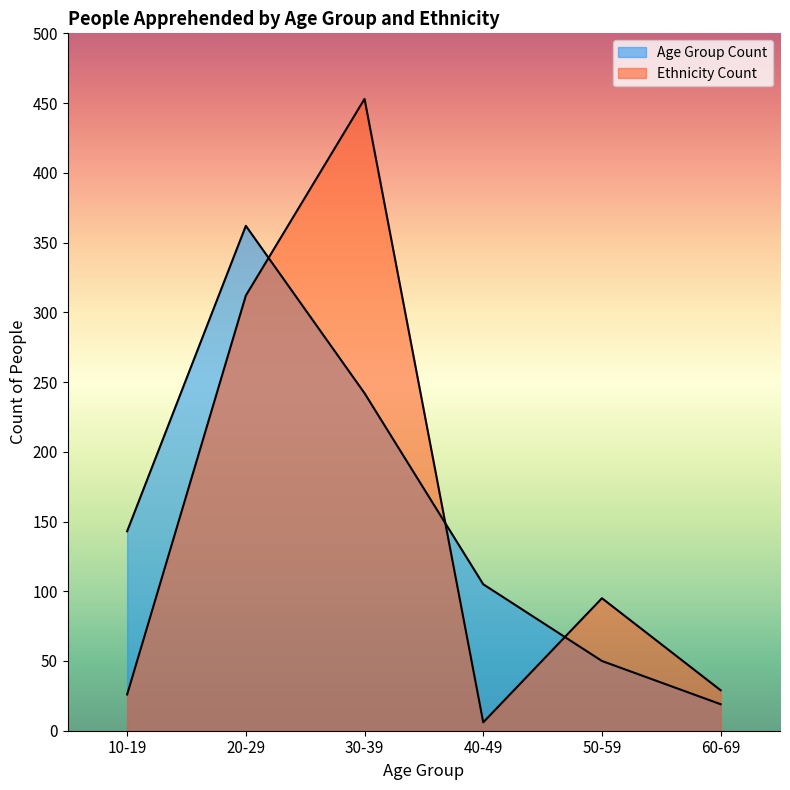

At how many categories does at least one series exceed 381?

1